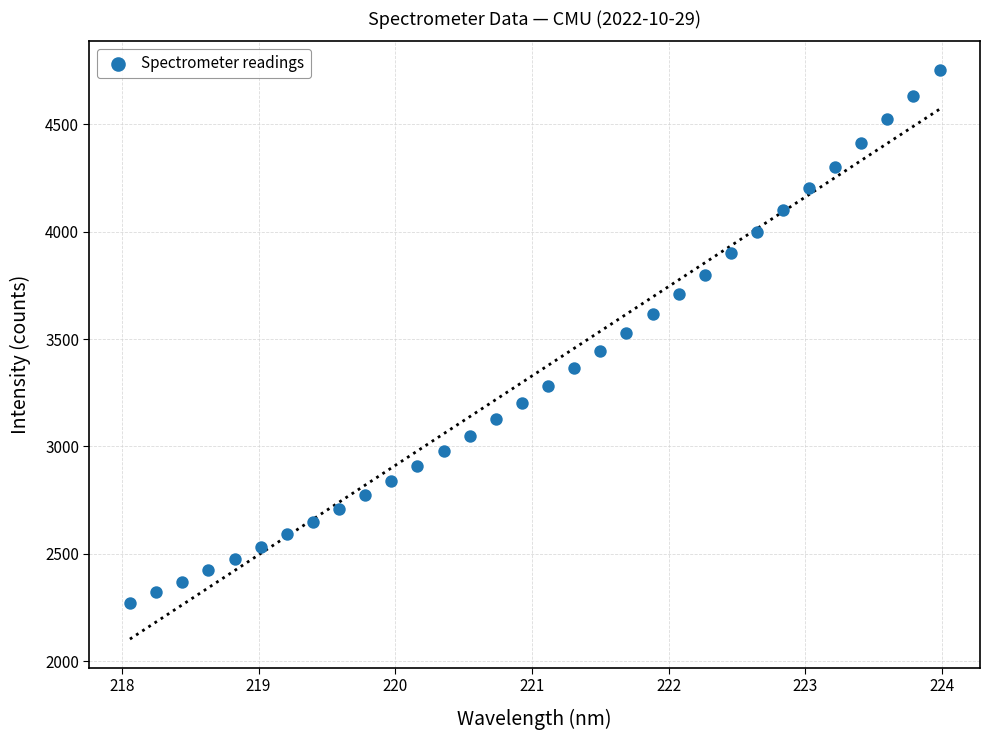

What is the range of X values (max minus min)?

5.9